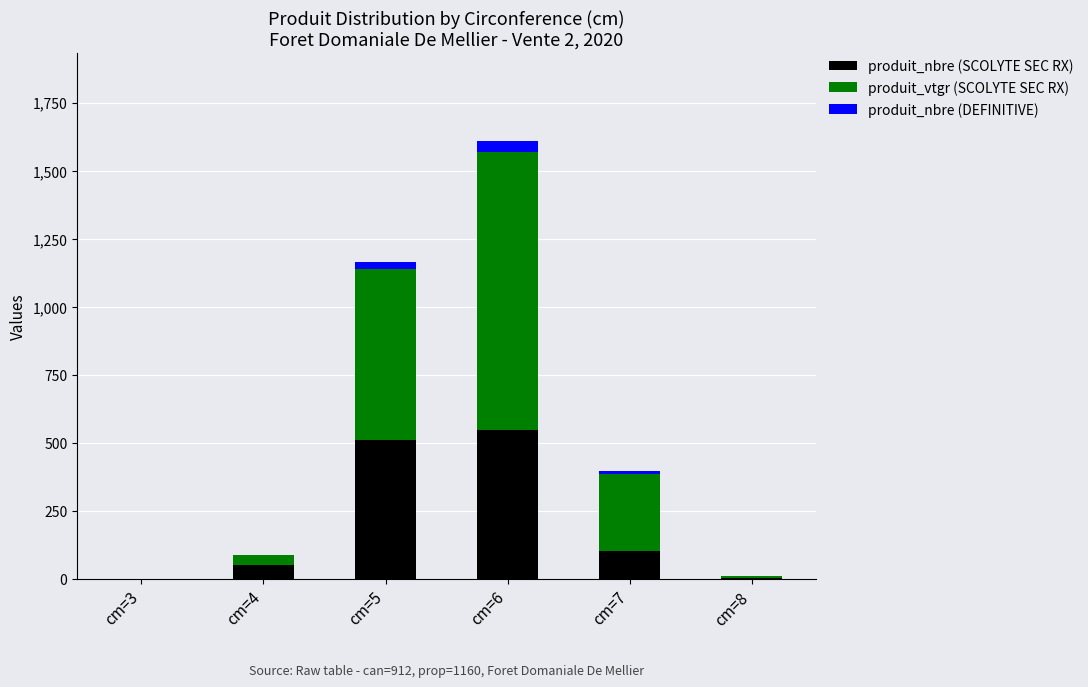

What is the maximum value for produit_nbre (SCOLYTE SEC RX)?

549.0